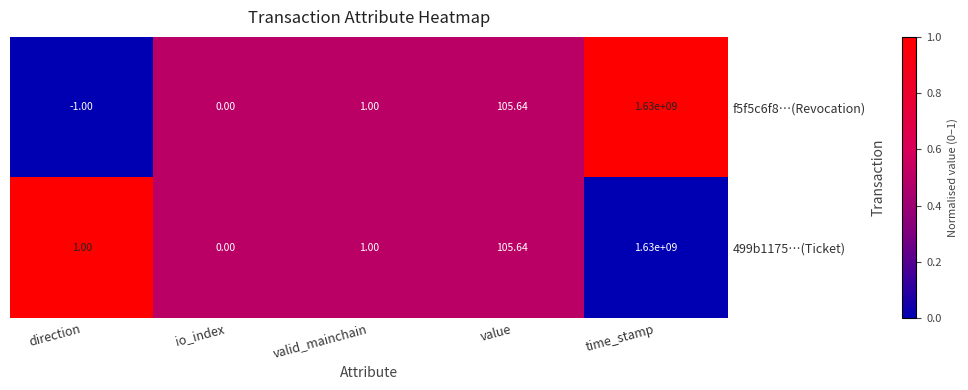

Is the value of 499b1175…(Ticket) at io_index greater than the value of f5f5c6f8…(Revocation) at valid_mainchain?

No